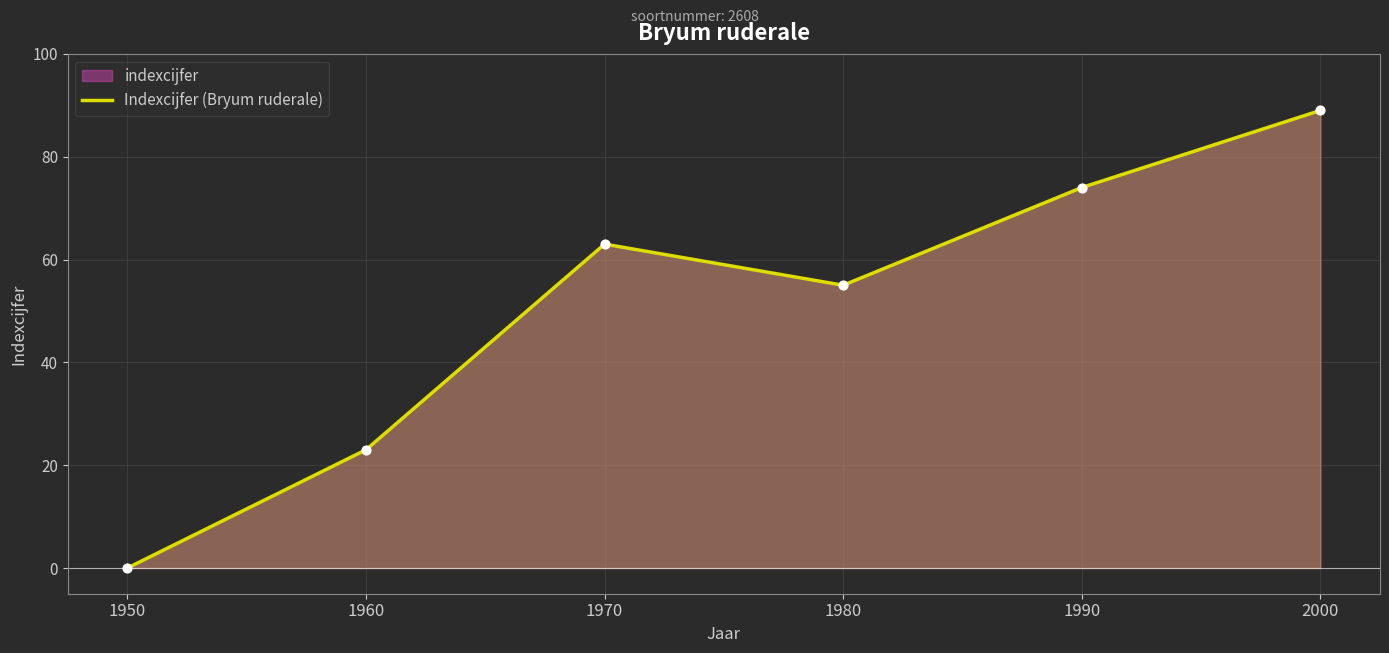

Approximately how many times larger is the value at 2000 compared to 1960?

3.9